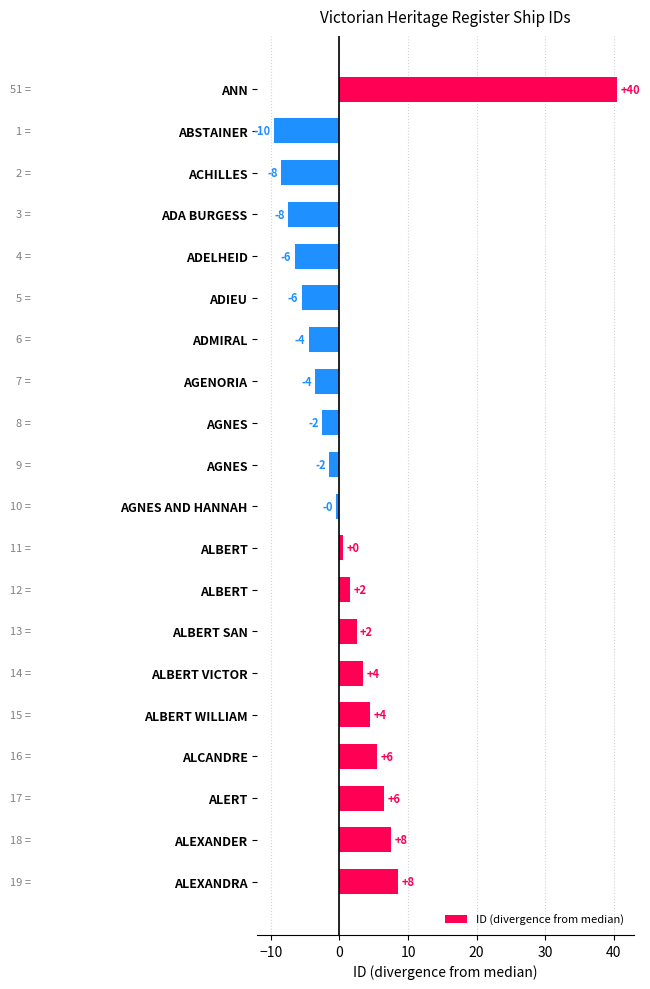

How many bars are there in total?

20